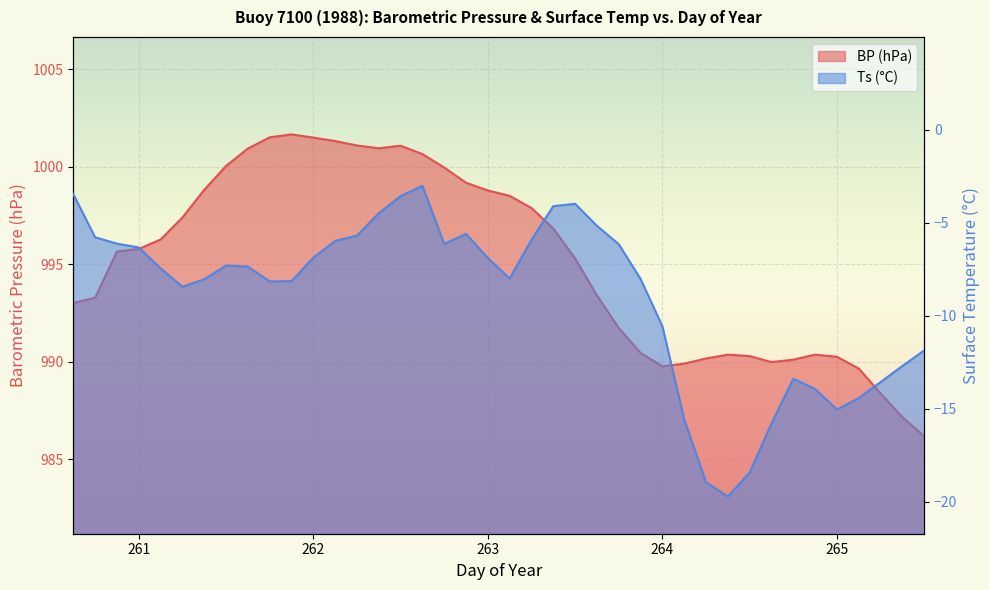

Between 263 and 263.375, which series saw the biggest shift?

Ts